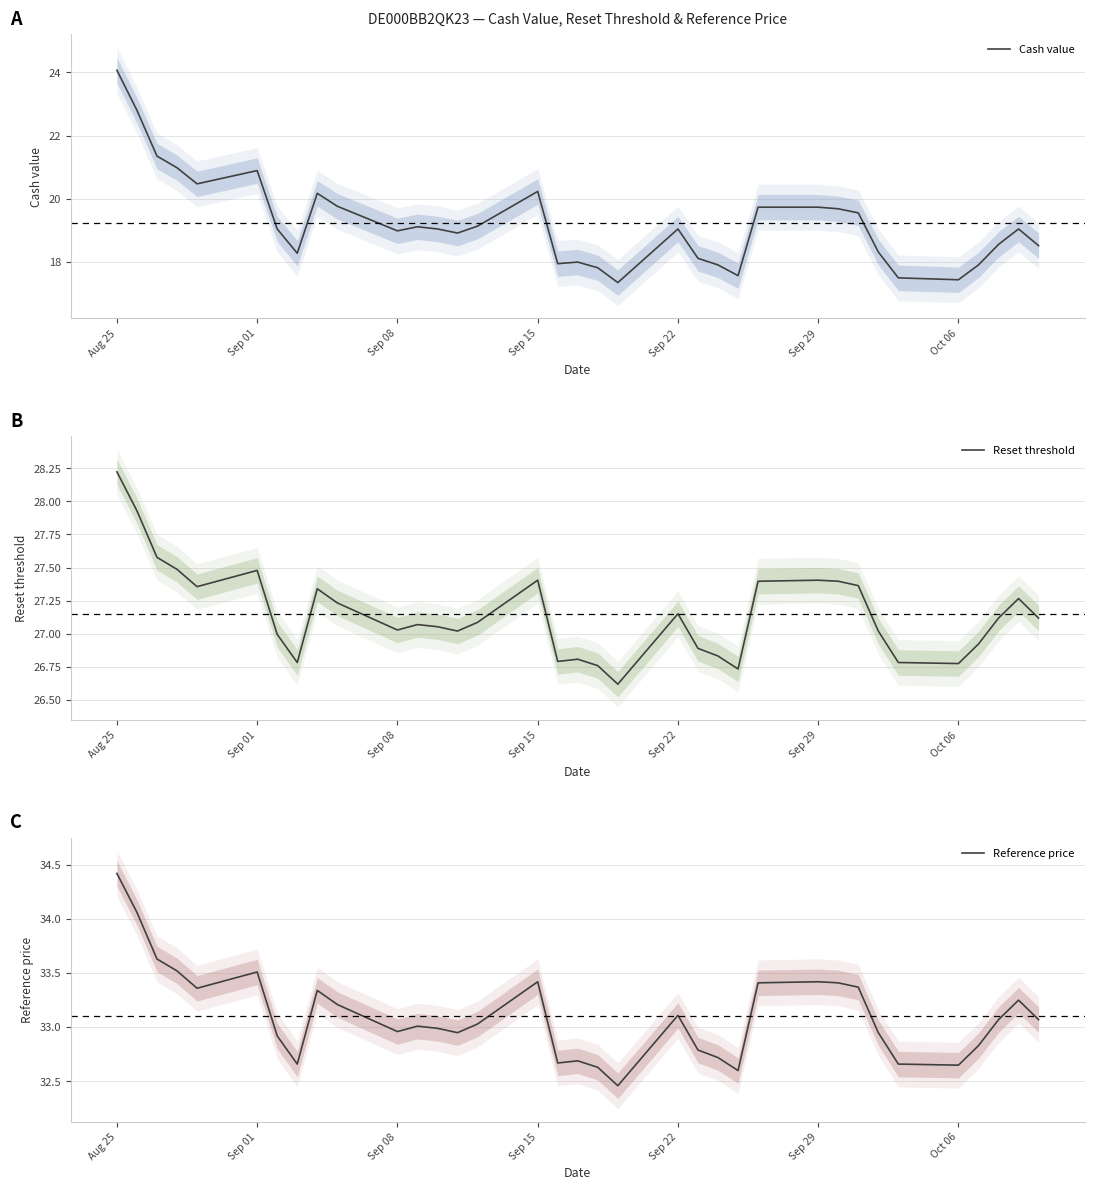

The Cash value series shows 19.7 at Sep 29. True or false?

True